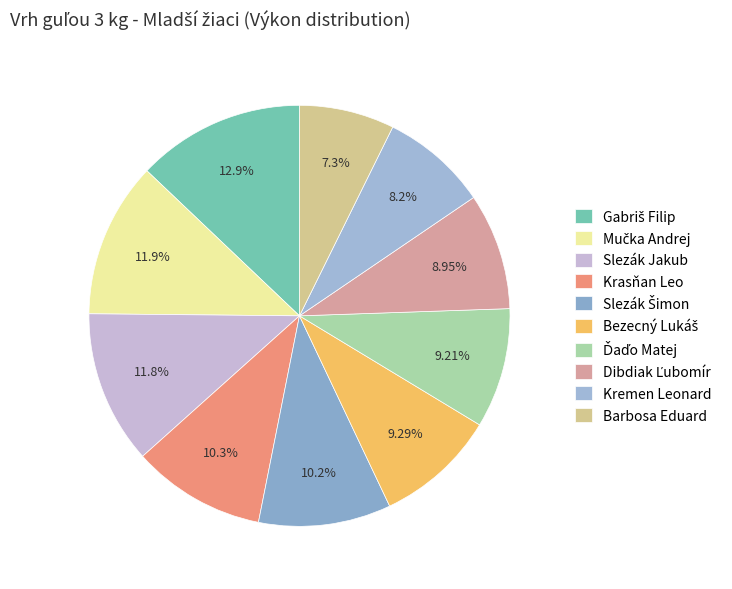

What is the ratio of the value at Barbosa Eduard to the value at Slezák Šimon?

0.7